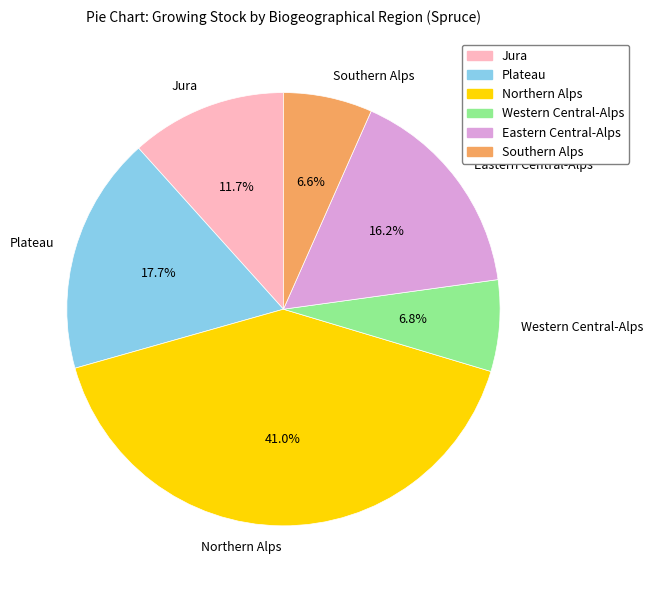

Does any single category account for the majority?

No